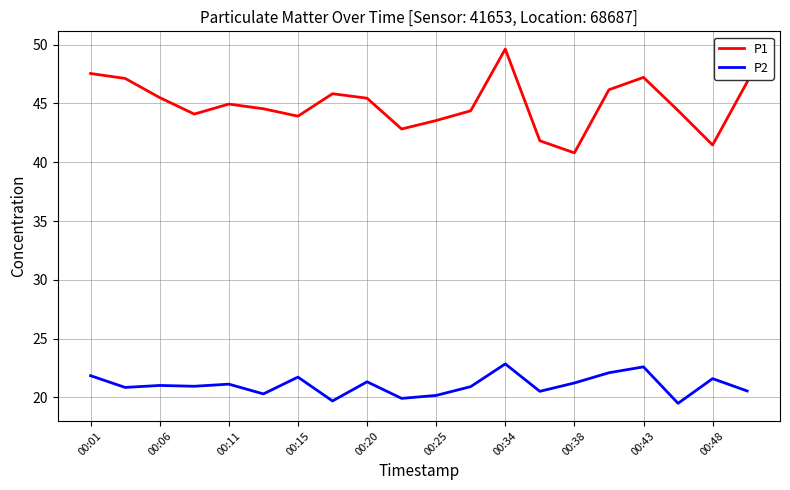

How many interior local valleys does the P1 series have?

5